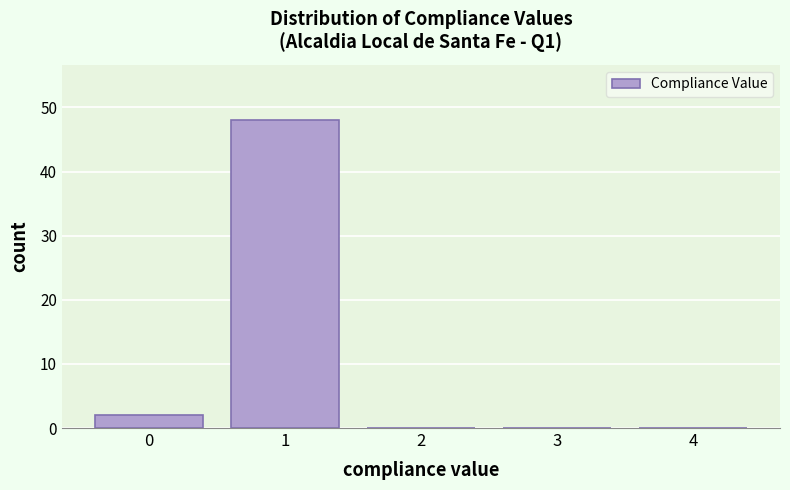

Reading left to right, transcribe this chart: for each bar, give the range it covers on the x-axis and its height. The values are not printed on the chart, so give them approximately, as read against the axis.

-0.5 to 0.5: 2
0.5 to 1.5: 48
1.5 to 2.5: 0
2.5 to 3.5: 0
3.5 to 4.5: 0